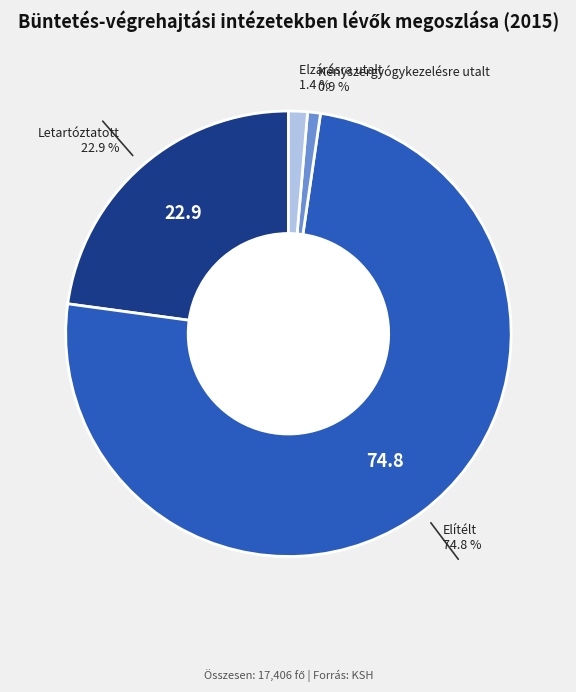

Is there a majority slice in this chart?

Yes